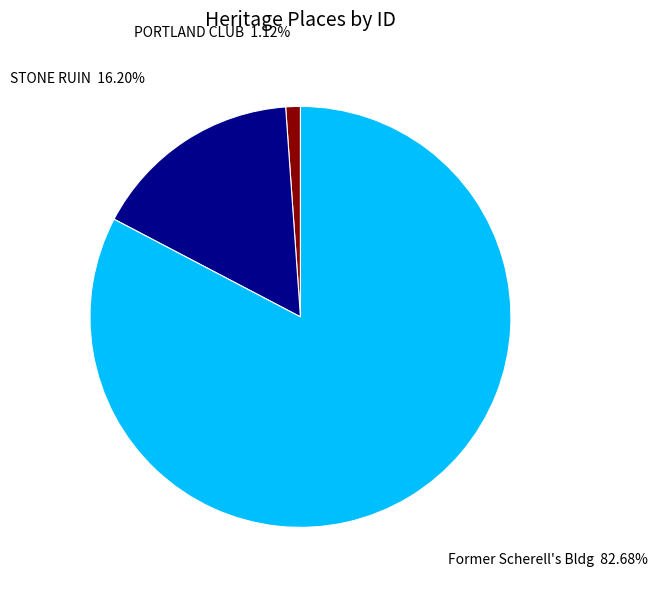

Is there a majority slice in this chart?

Yes